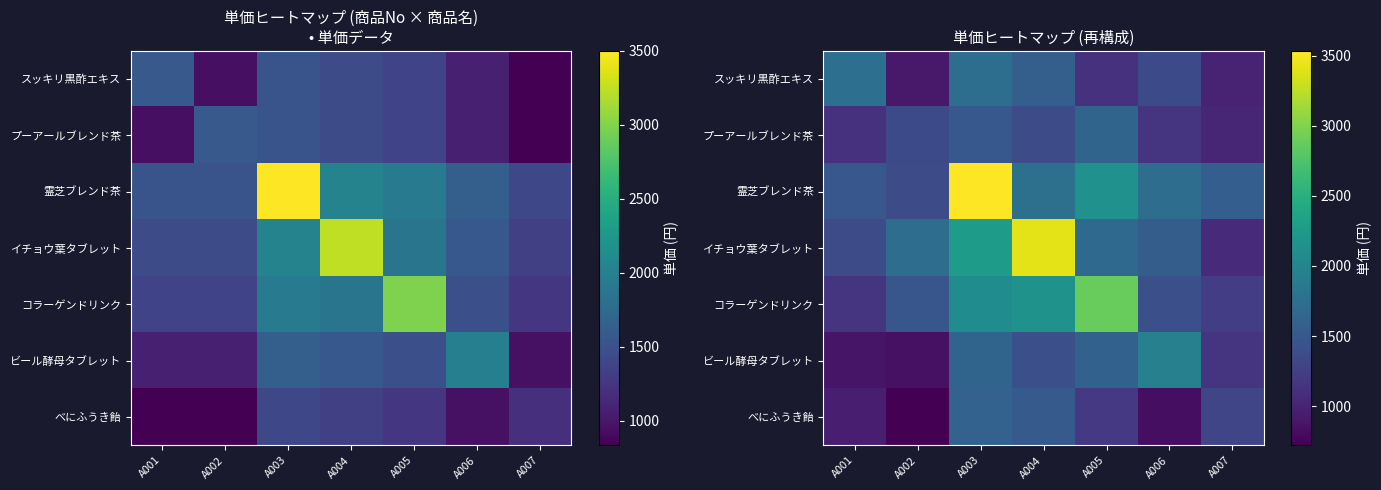

List the series in order of their peak value, lowest first.

べにふうき飴, プーアールブレンド茶, スッキリ黒酢エキス, ビール酵母タブレット, コラーゲンドリンク, イチョウ葉タブレット, 霊芝ブレンド茶